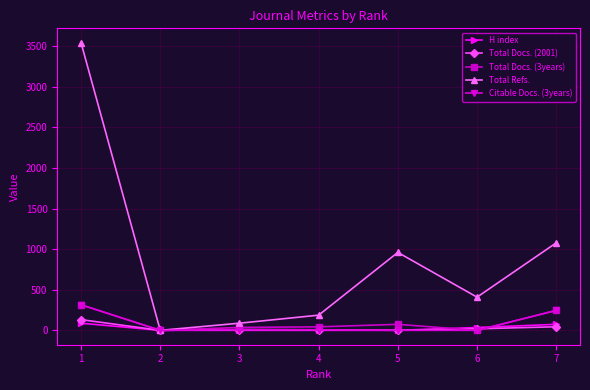

True or false: Total Docs. (2001) has more than 0 interior local peaks.

True